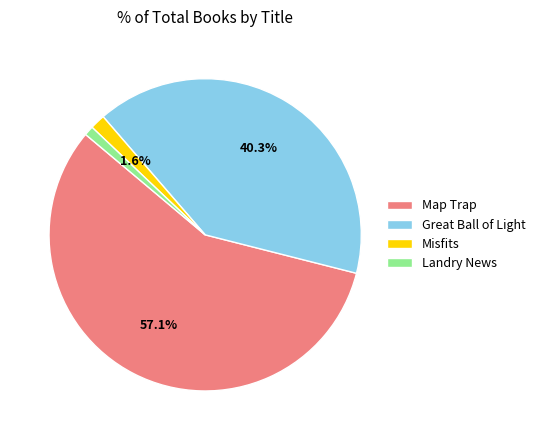

Count the number of slices in the pie.

4